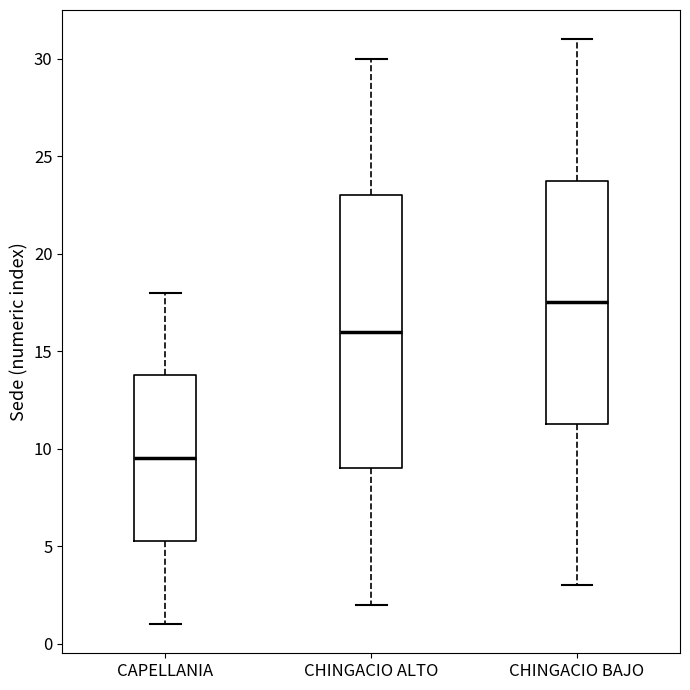

Which box is the tallest, from its lower edge to its upper edge?

CHINGACIO ALTO